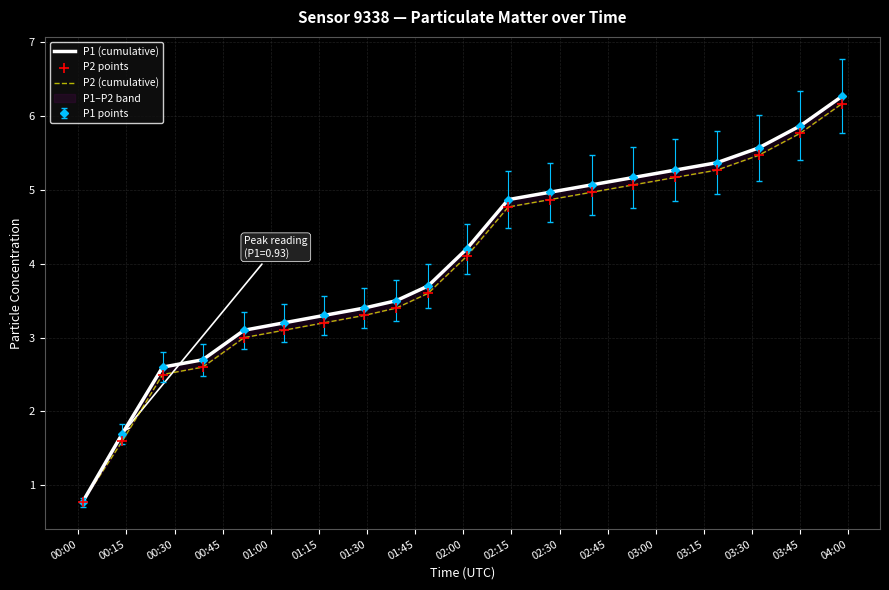

Is the value of P2 points at 03:15 greater than the value of P1 (cumulative) at 02:30?

Yes